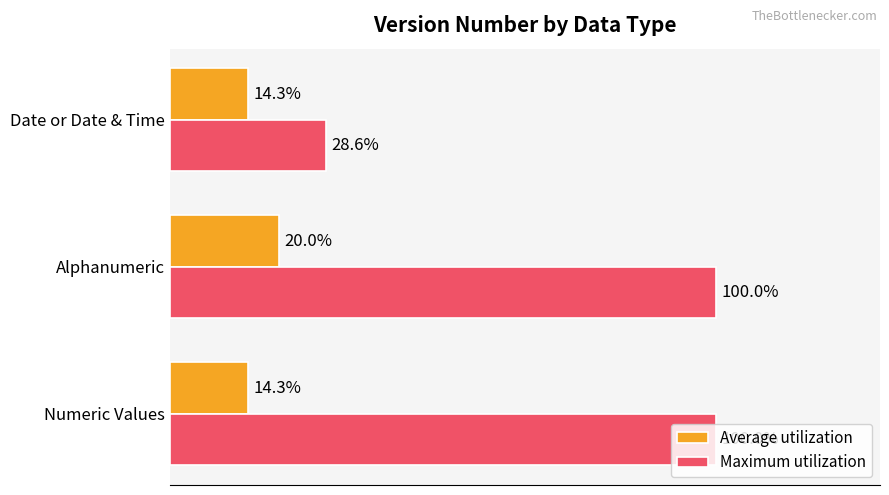

Which series has the widest spread of values?

Maximum utilization